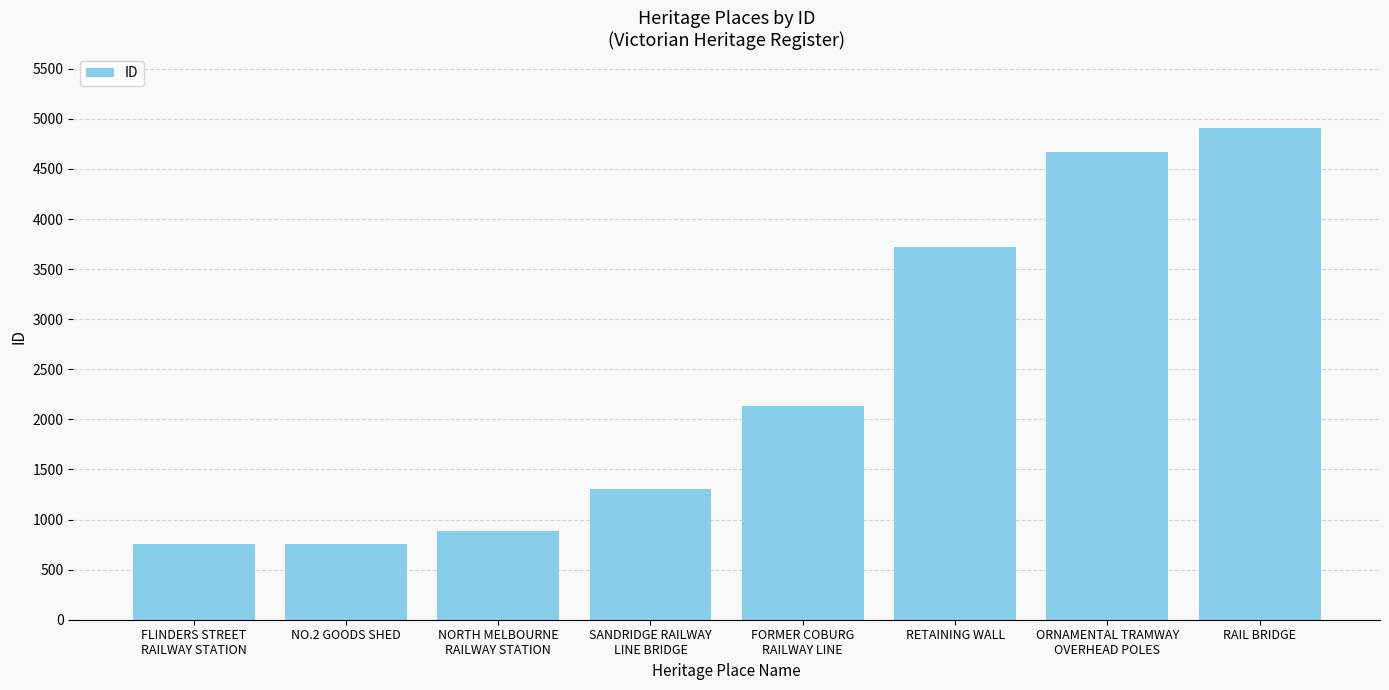

How many series are shown in this chart?

1